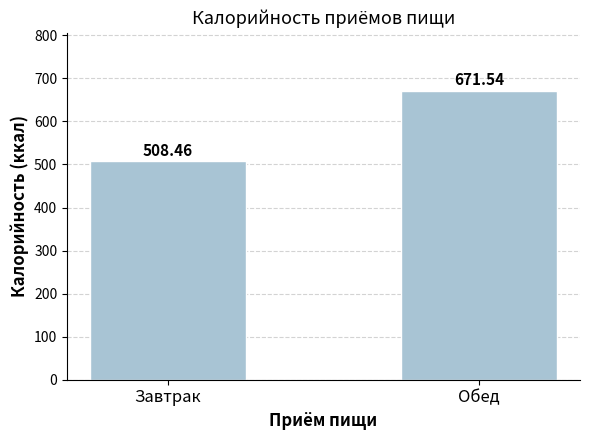

What is the difference between the values at Обед and Завтрак?

163.1